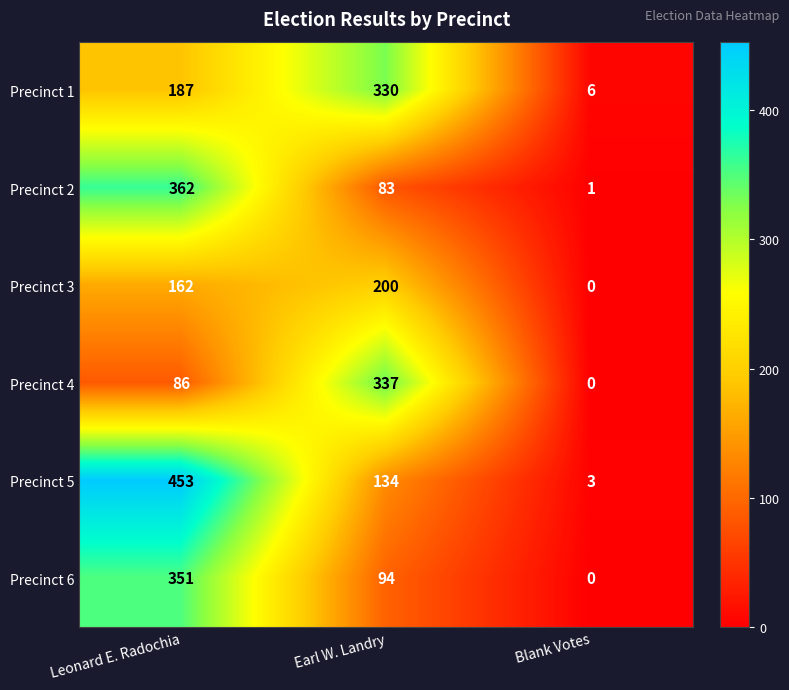

How many data points in Precinct 6 are less than 94?

1